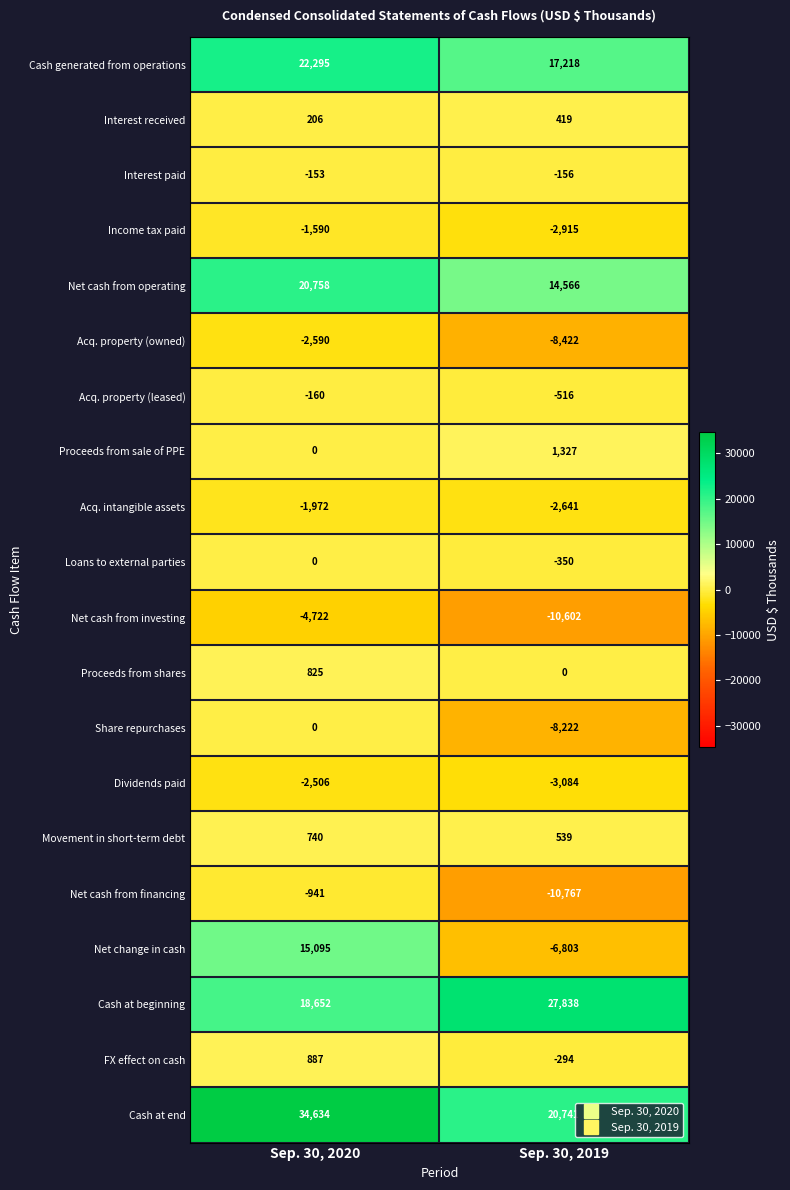

Which series has the largest range (max minus min)?

Net change in cash